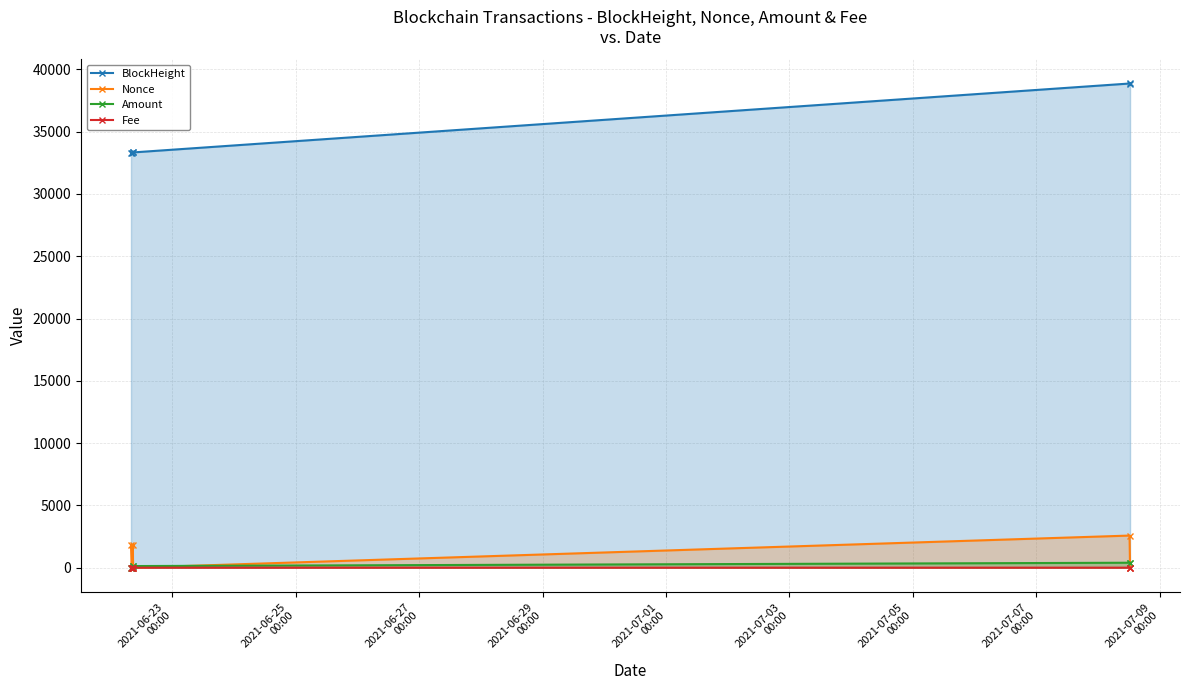

Count the number of data series in this chart.

4